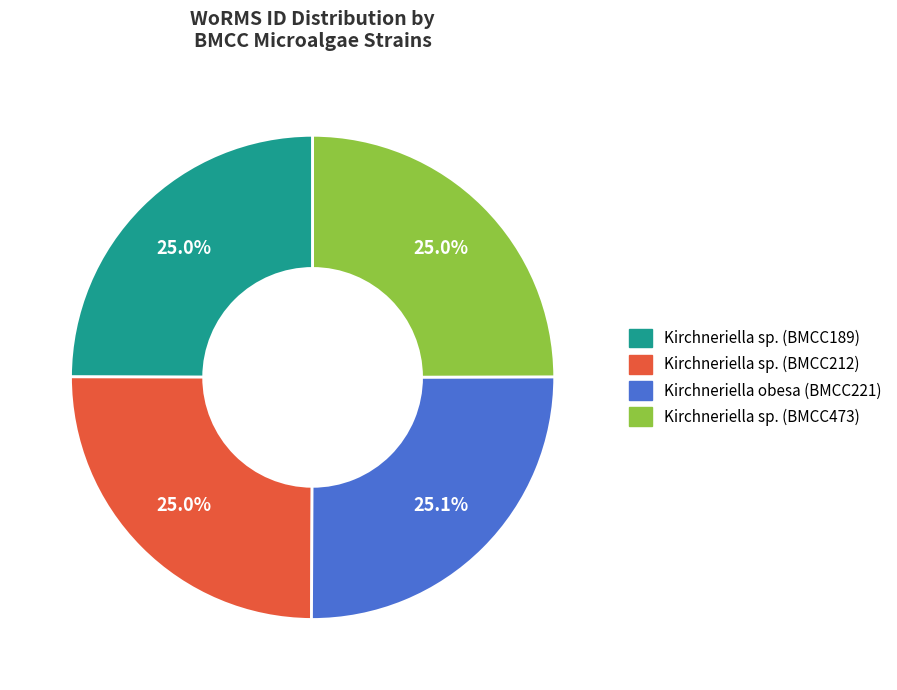

What is the ratio of the value at Kirchneriella sp. (BMCC473) to the value at Kirchneriella sp. (BMCC212)?

1.0